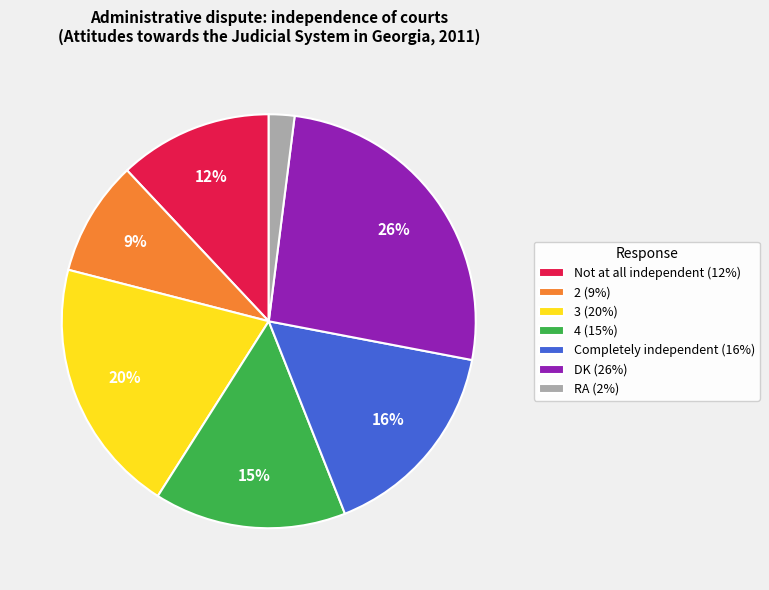

The Completely independent slice represents 8% of the pie. True or false?

False